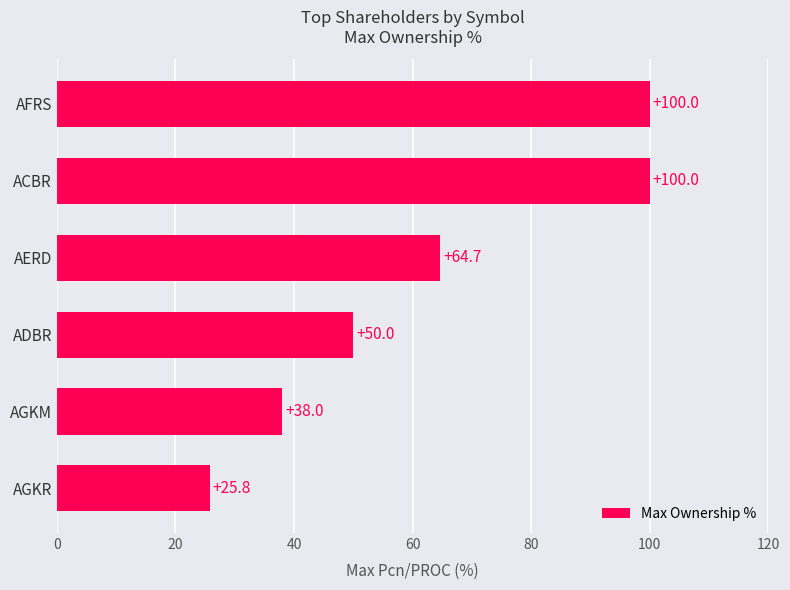

Reading bottom to top, list all the values displayed in this chart.

AGKR=25.8	AGKM=38.0	ADBR=50.0	AERD=64.7	ACBR=100.0	AFRS=100.0